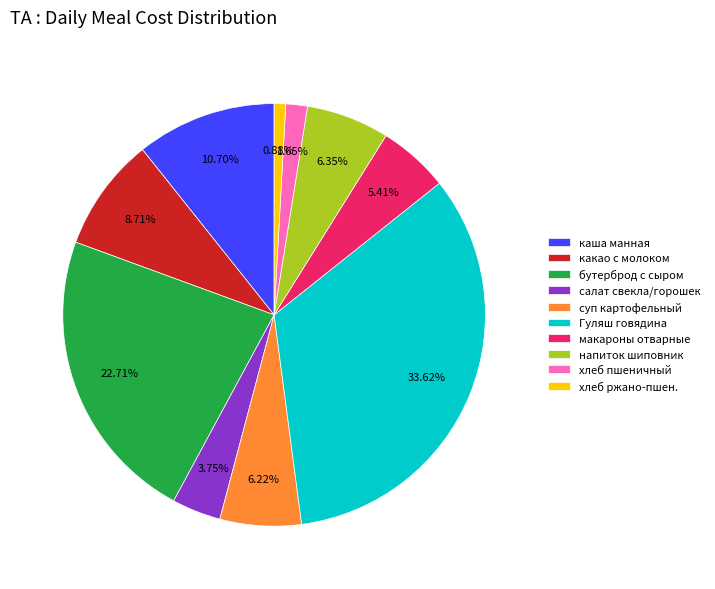

Count the number of slices in the pie.

10